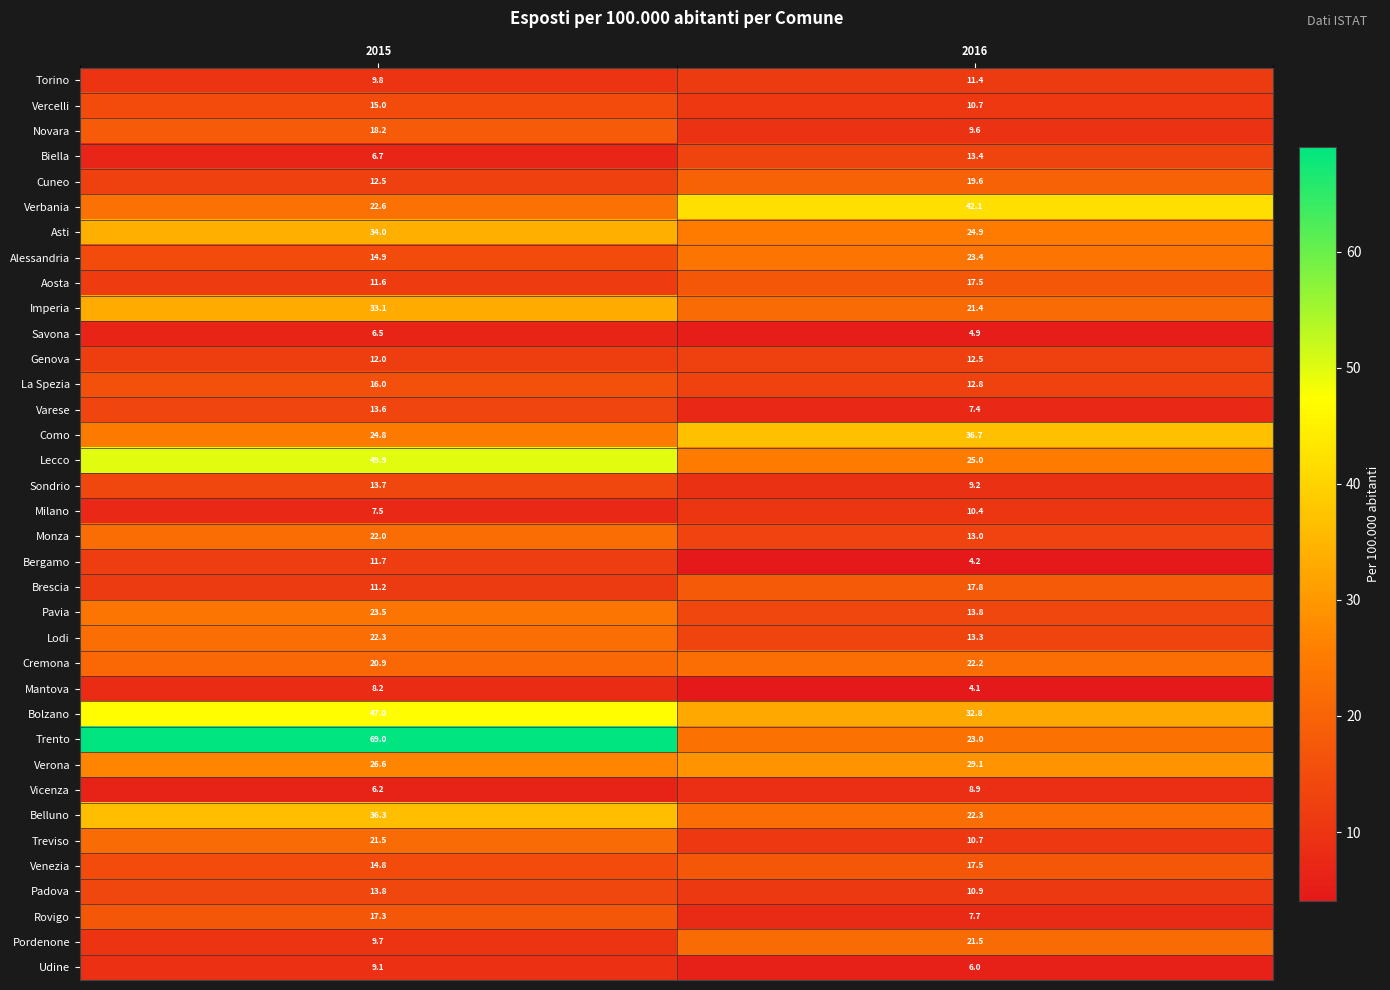

The value of Alessandria at 2015 is 14.9. True or false?

True